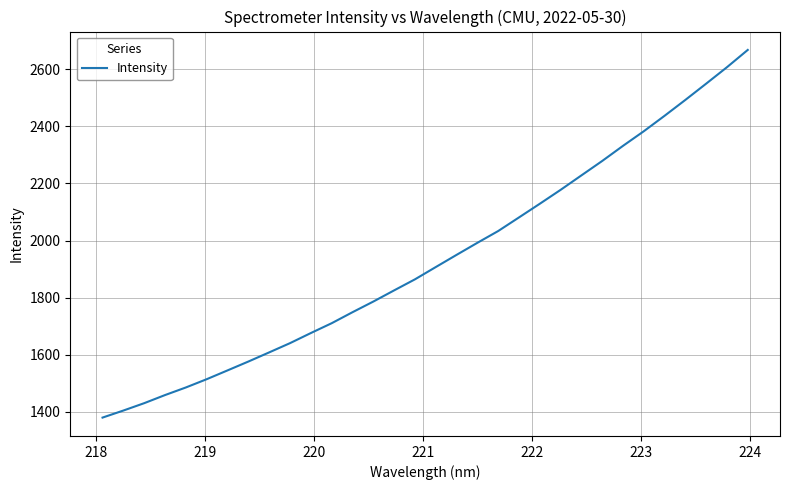

Is this an area chart (filled region under the line)?

No